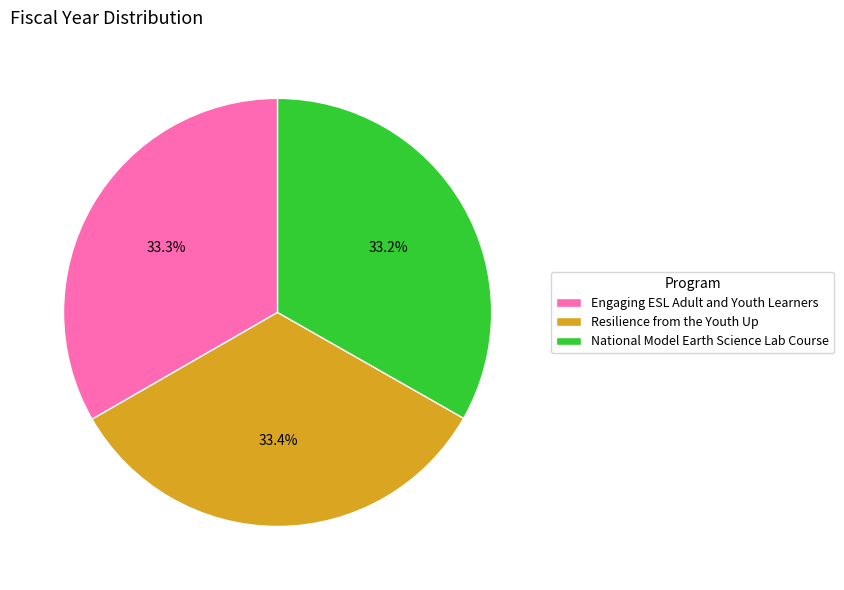

To the nearest percent, what percentage of the pie is National Model Earth Science Lab Course?

33%